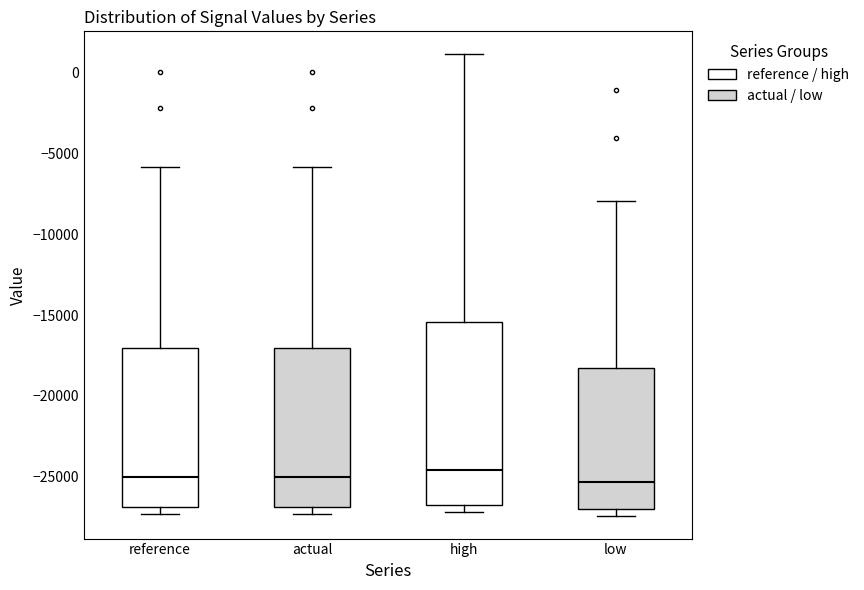

Which box is the tallest, from its lower edge to its upper edge?

high